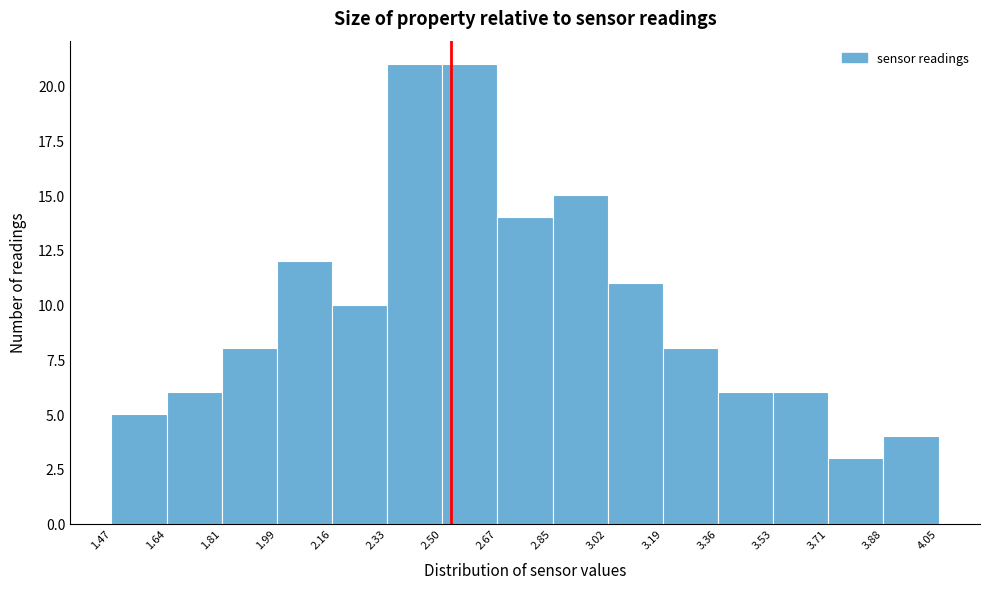

What is the height of the bar covering 1.81 to 1.99 on the x-axis? The values are not printed on the chart, so give them approximately, as read against the axis.

8